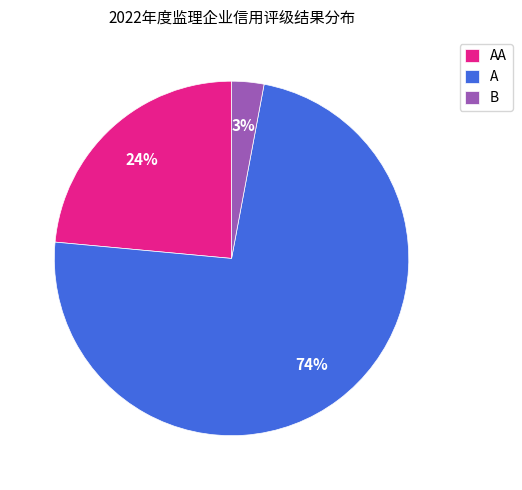

What percentage is the B slice, to the nearest percent?

3%